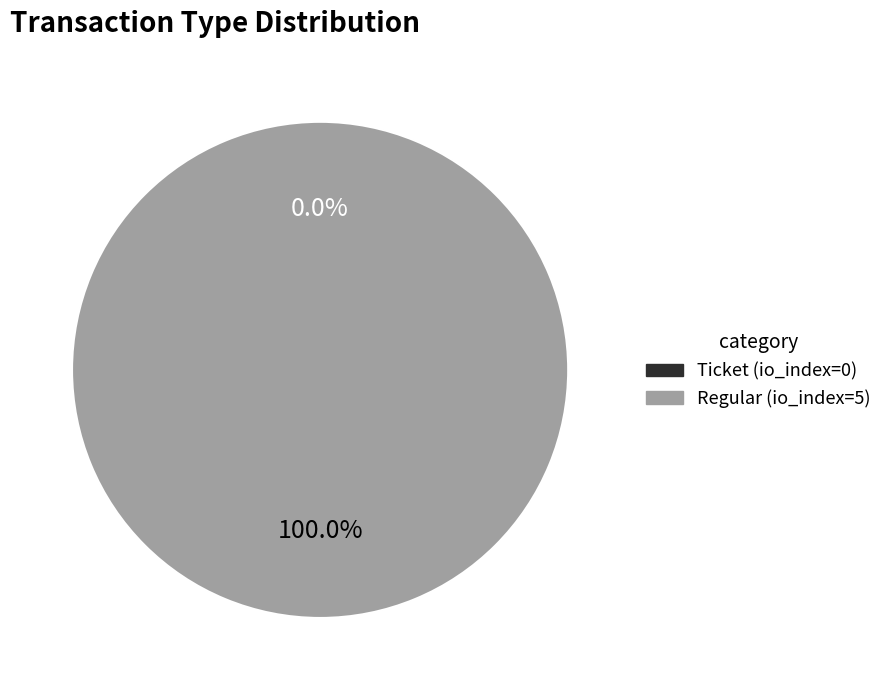

Does Regular (io_index=5) account for over 50% of the chart?

Yes